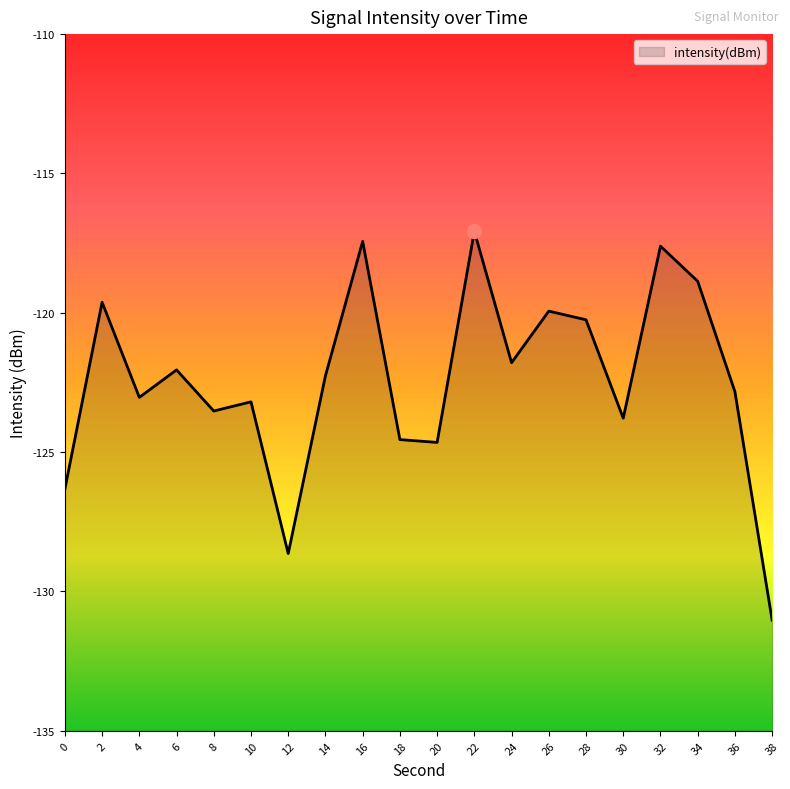

Read the value at 12.

-128.6